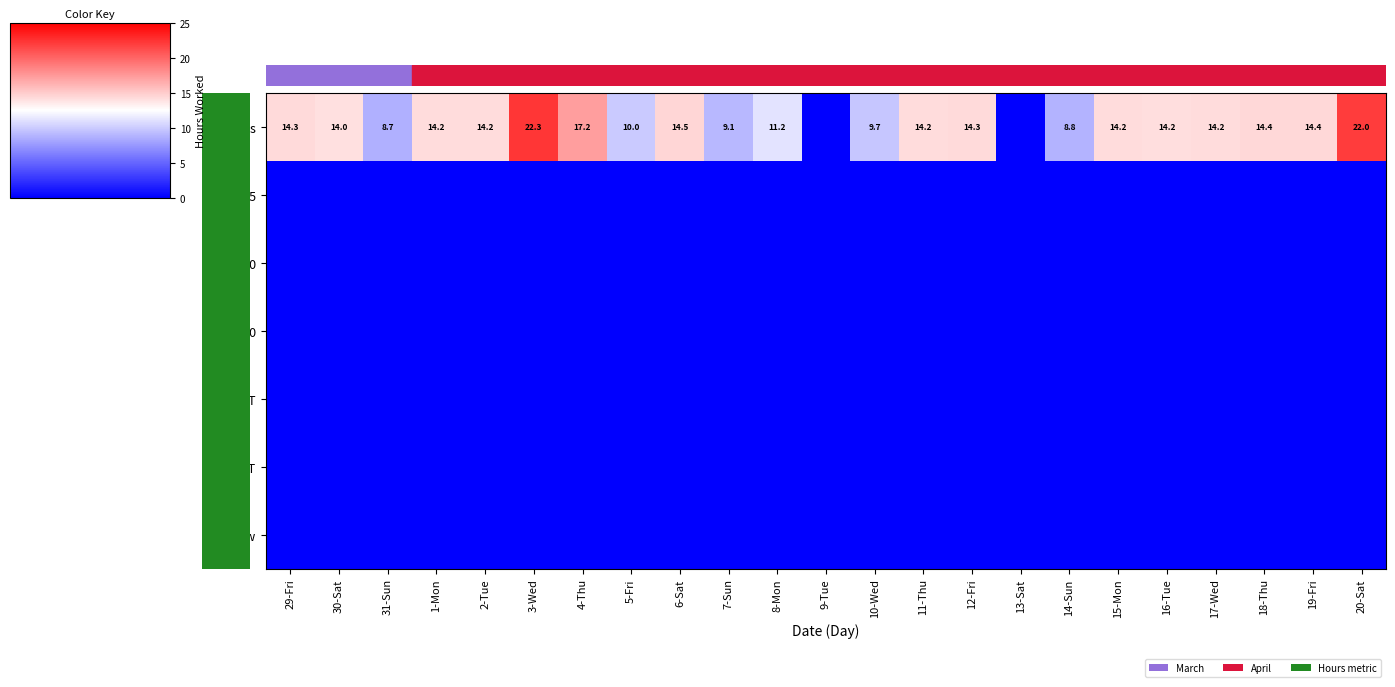

What is the sum of the Hours values at 11-Thu and 1-Mon?

28.4